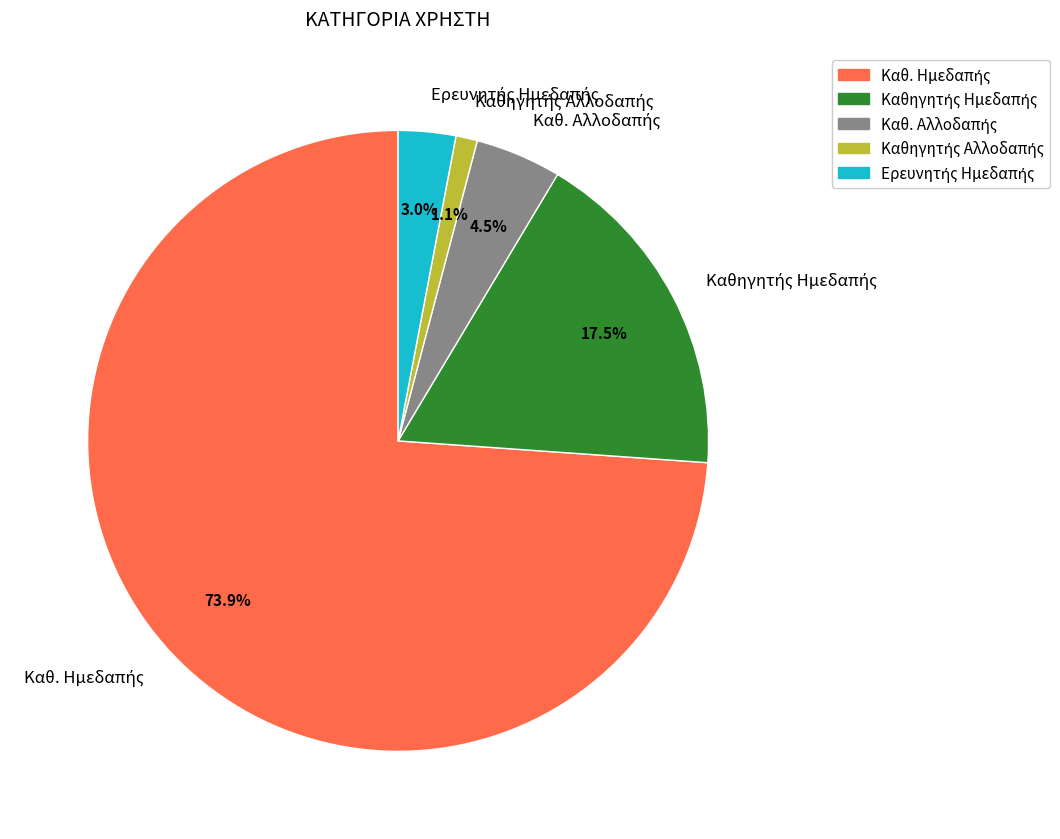

Does any single category account for the majority?

Yes